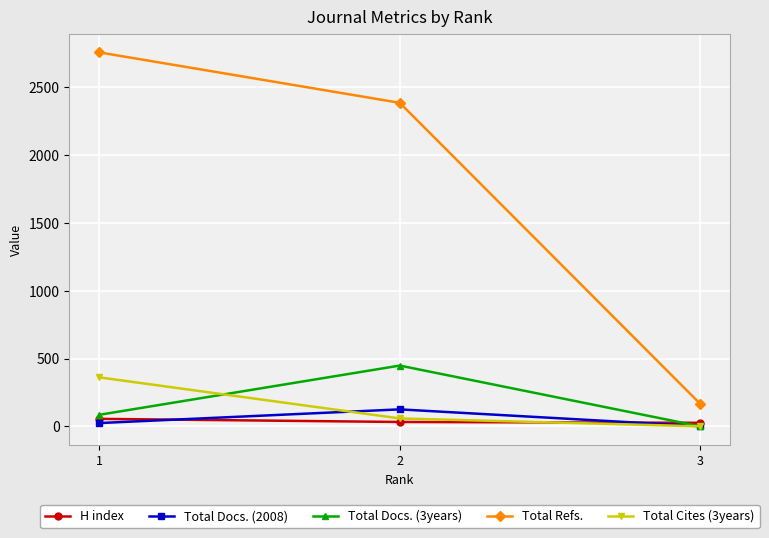

What is the average value of the Total Docs. (2008) series?

50